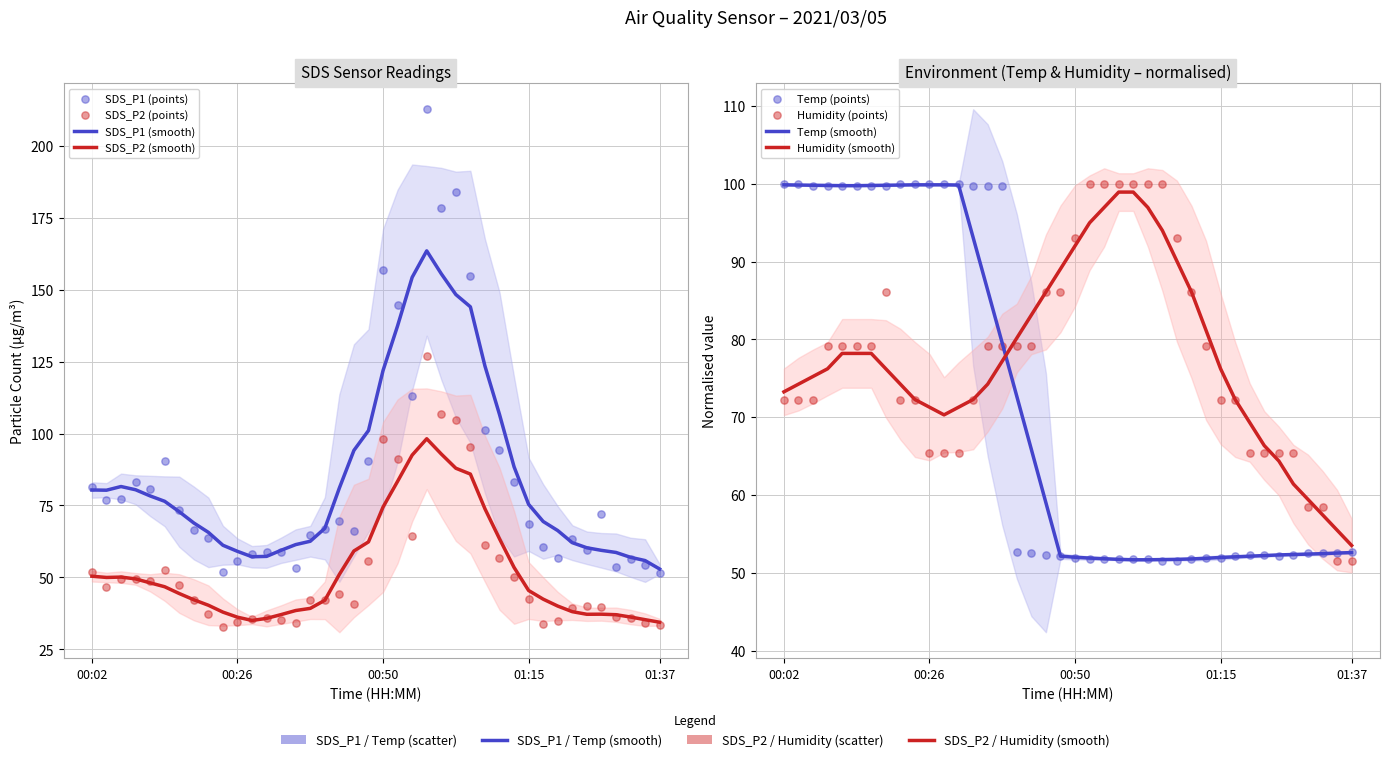

Which series has the largest total across all categories?

SDS_P1